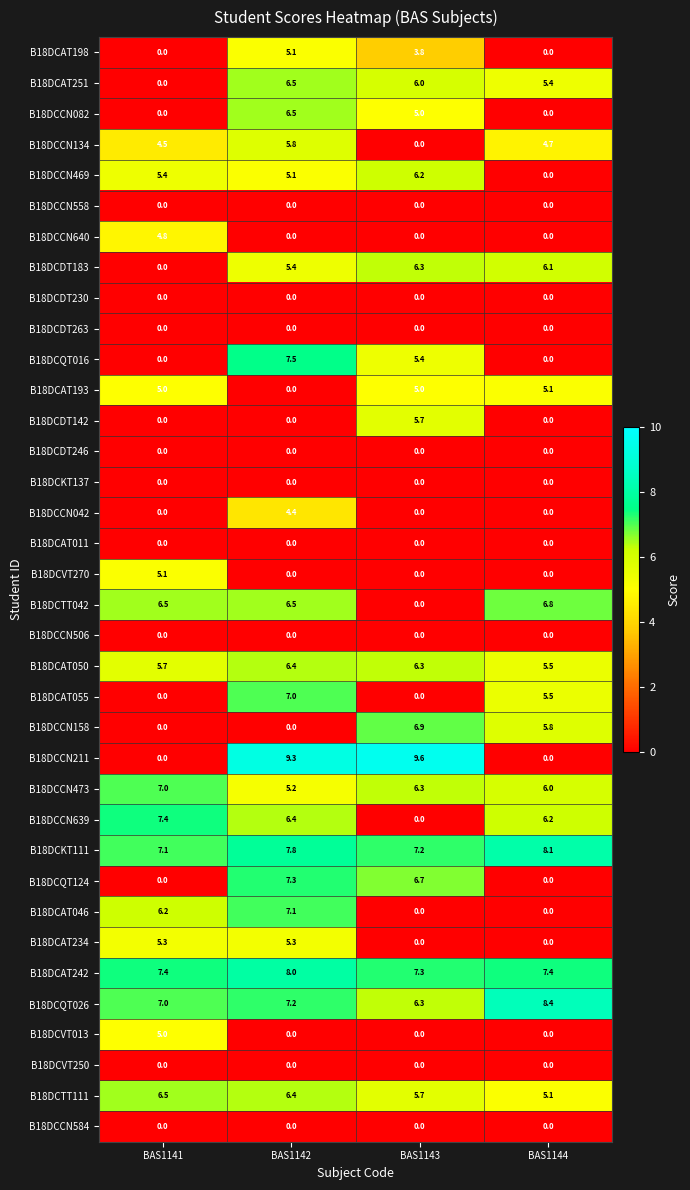

What is the maximum value for B18DCAT055?

7.0